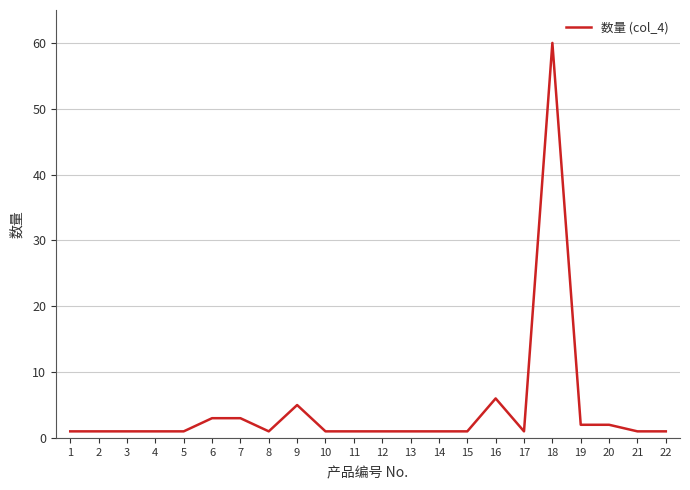

Which category has the highest value across all series?

18